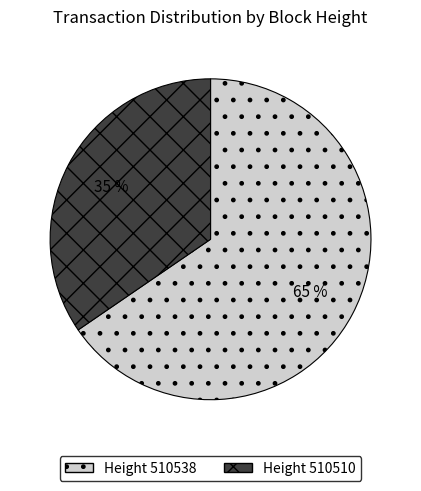

To the nearest percent, what is the average slice percentage?

50%